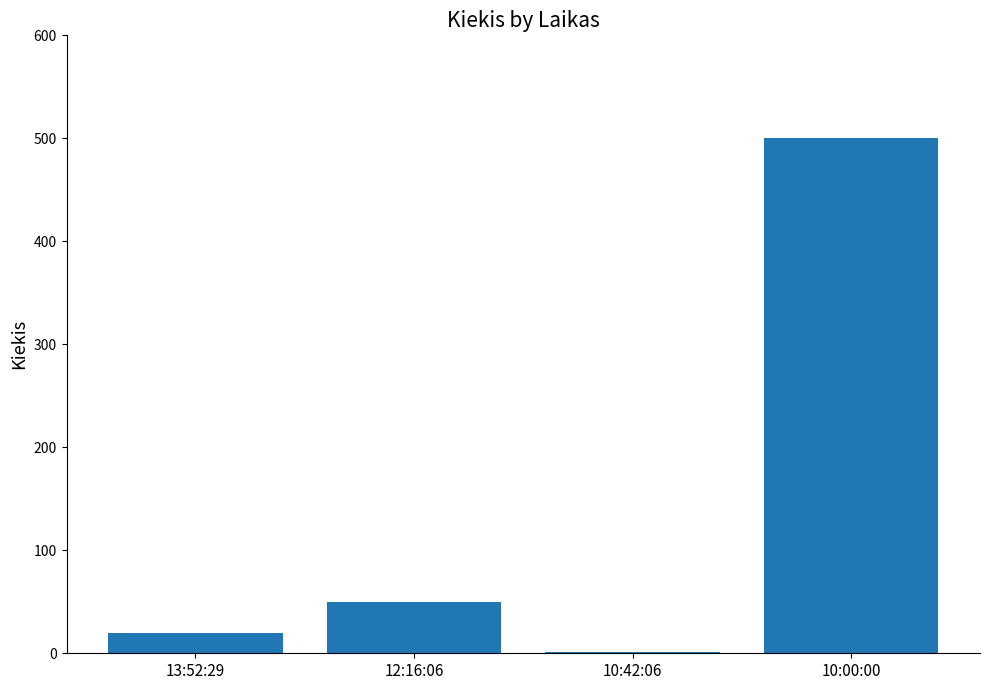

Which label corresponds to the largest value in the chart?

10:00:00